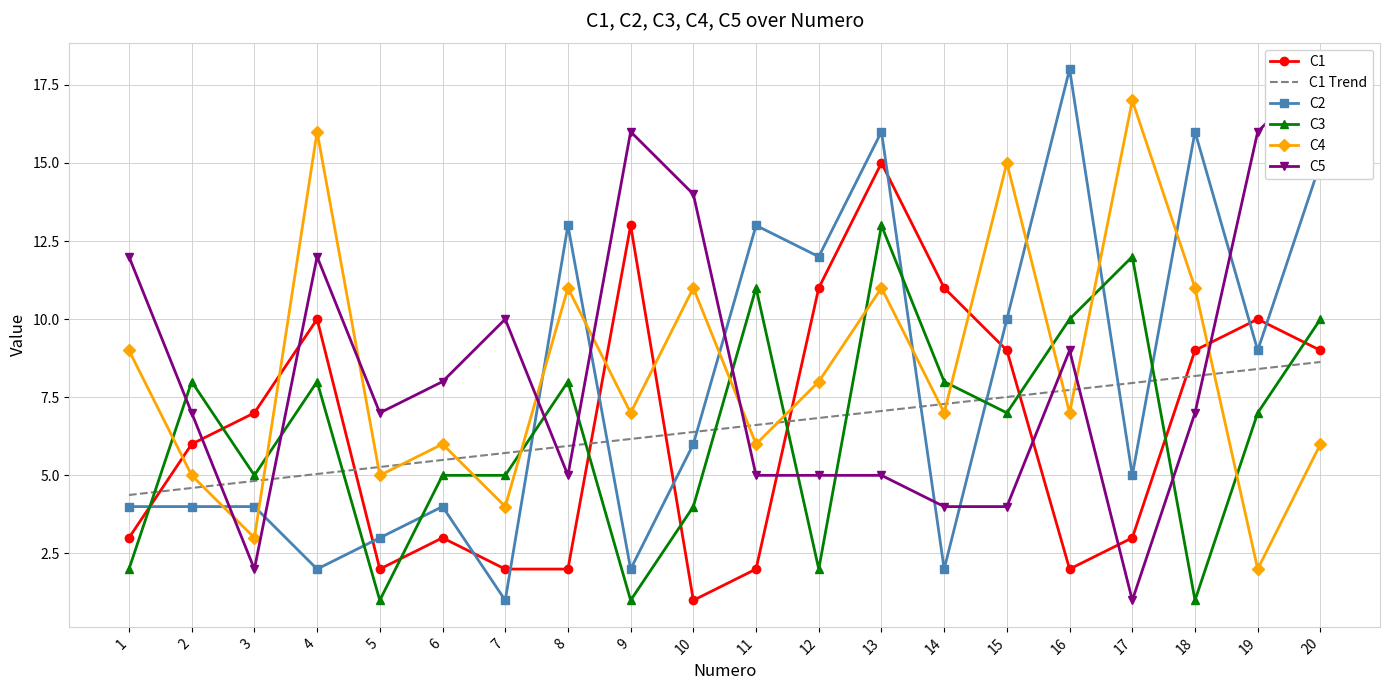

After their last crossing, which series has the higher values: C4 or C3?

C3